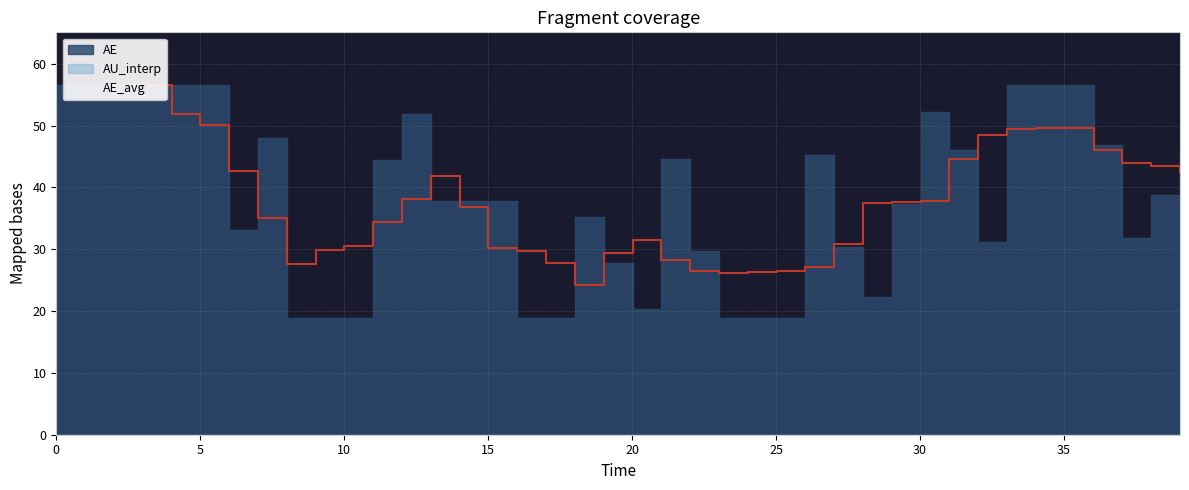

Does the chart have visible grid lines?

Yes